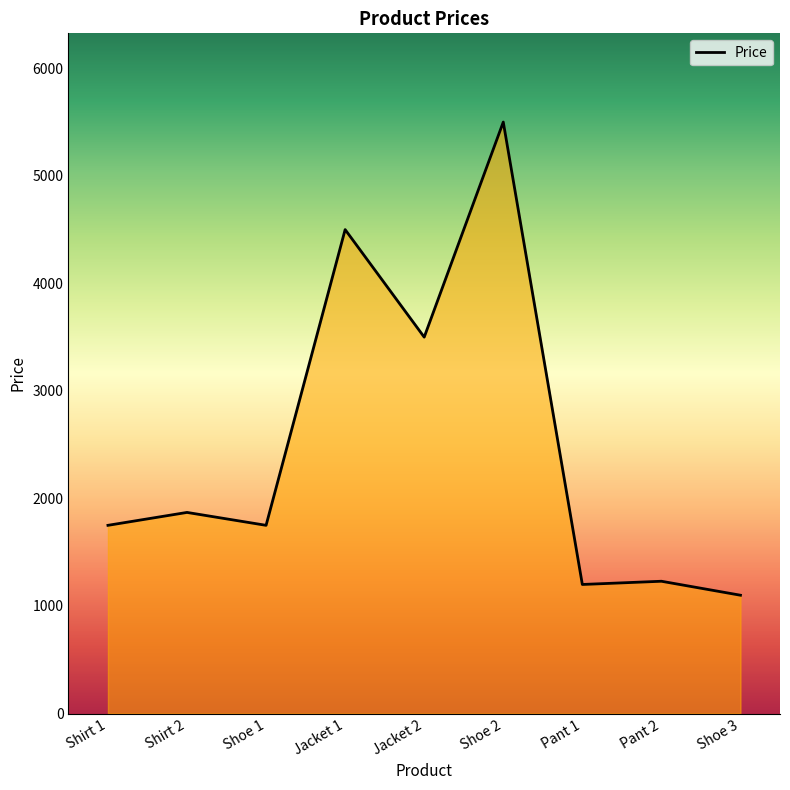

The value at Shoe 3 is 1100. True or false?

True